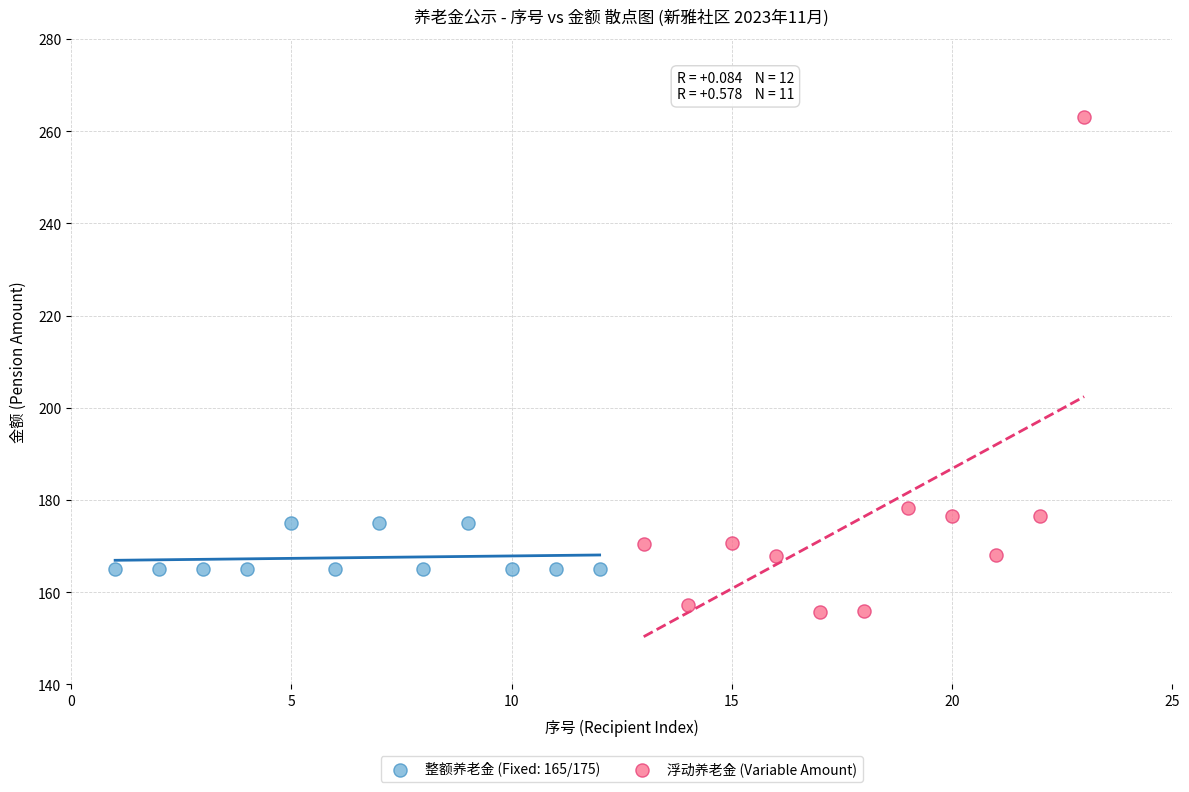

Which series has the largest Y range (max minus min)?

浮动养老金 (Variable Amount)